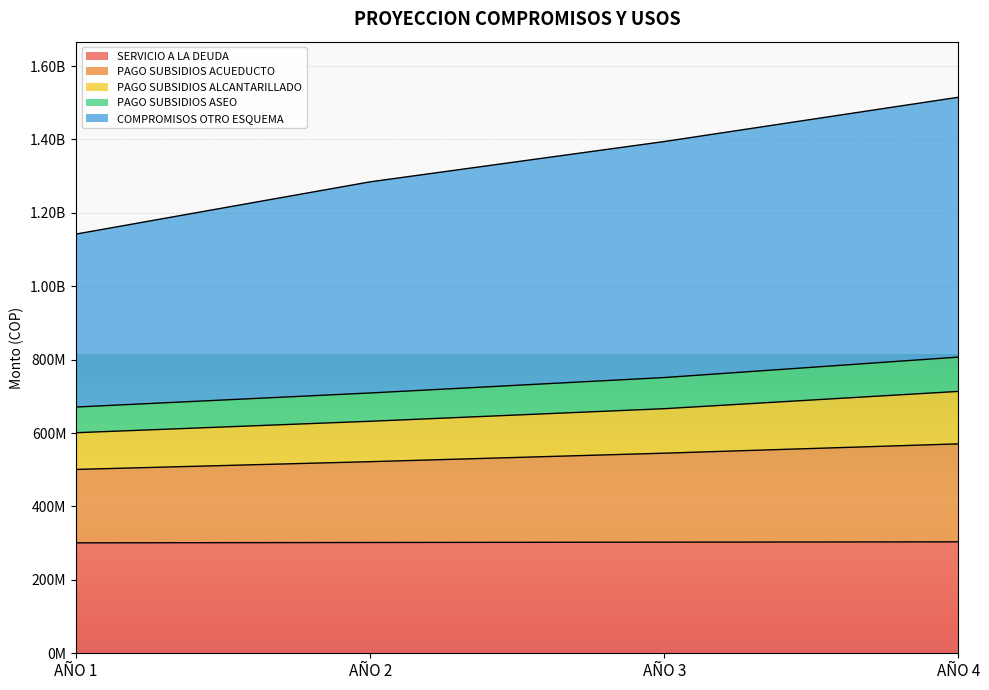

Does the chart display data point markers on the line(s)?

No